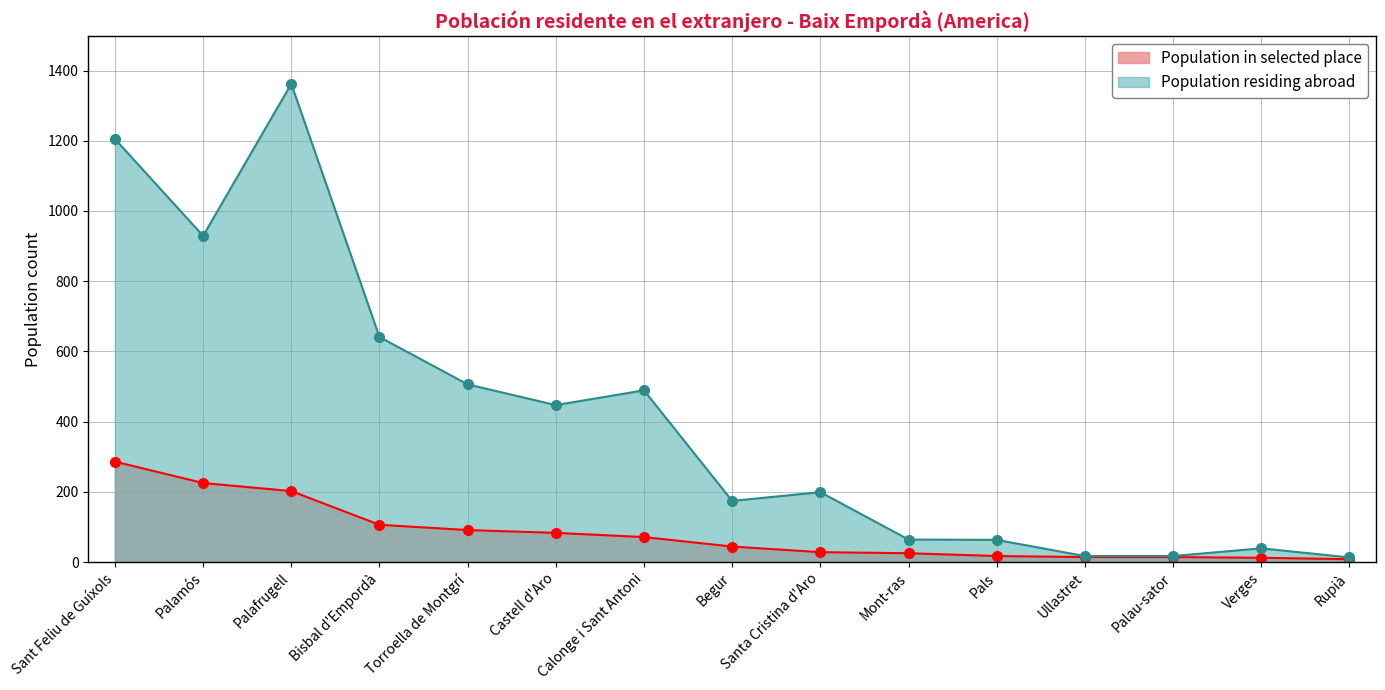

At how many categories does at least one series exceed 1026?

2